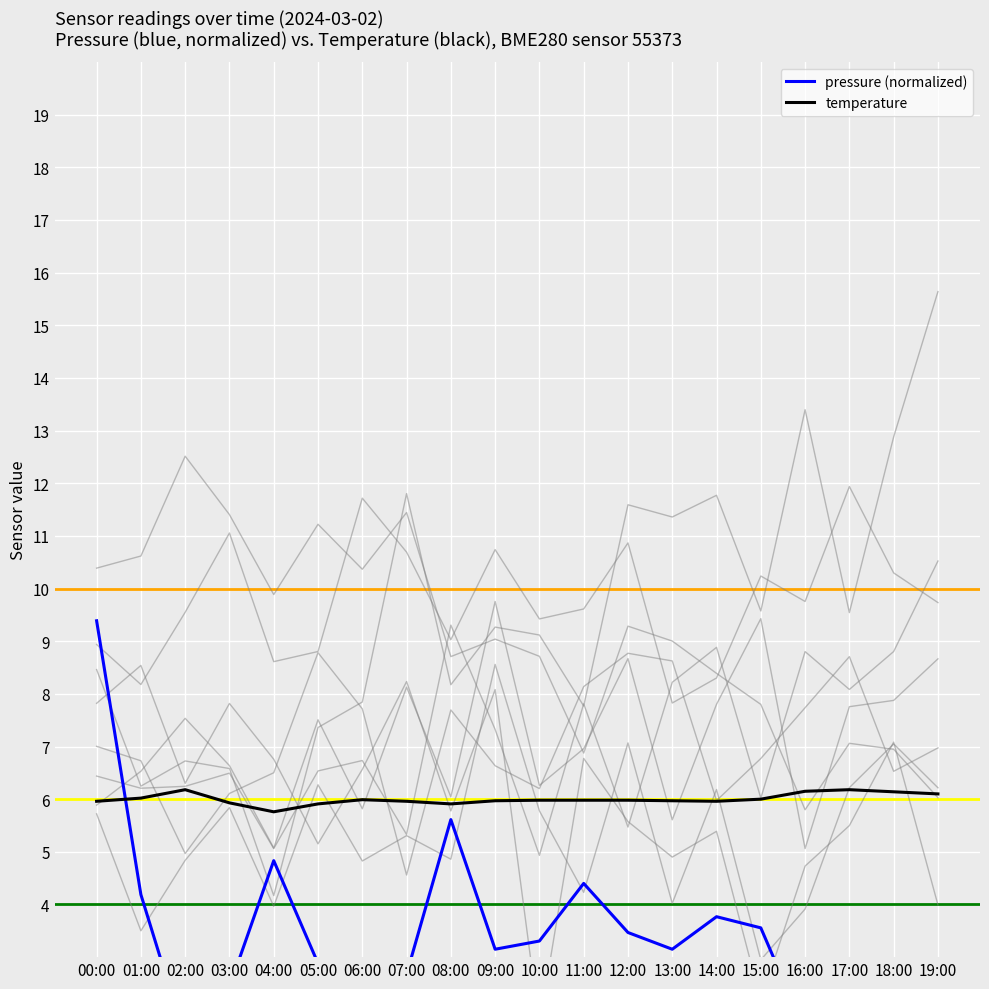

After their last crossing, which series has the higher values: pressure (normalized) or temperature?

temperature